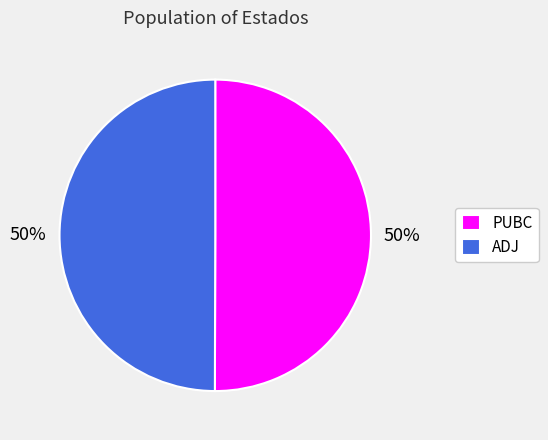

The PUBC slice represents 44% of the pie. True or false?

False